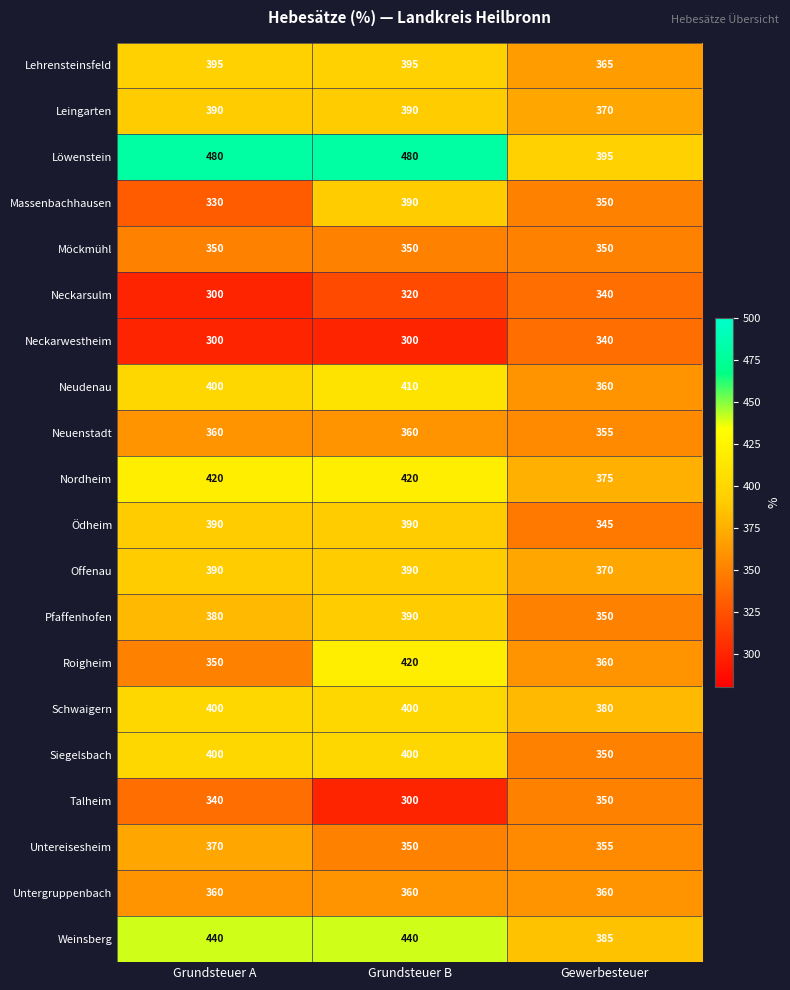

What is the sum of all Roigheim values?

1130